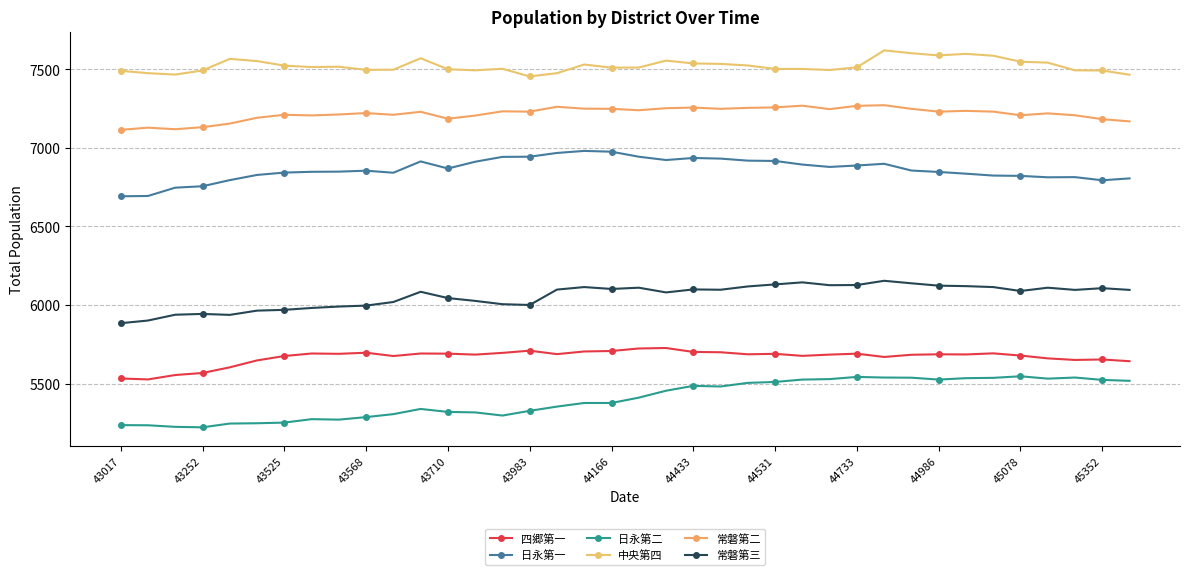

True or false: 日永第一 and 中央第四 cross at least once.

False